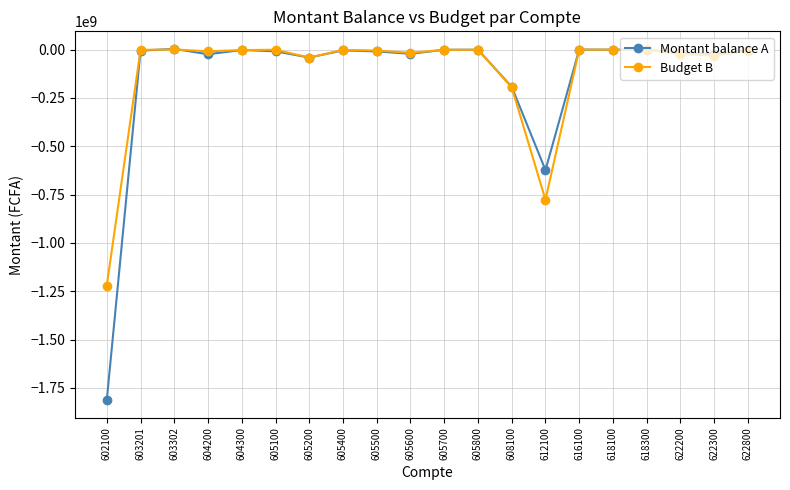

True or false: Montant balance A has more than 1 interior local peaks.

True